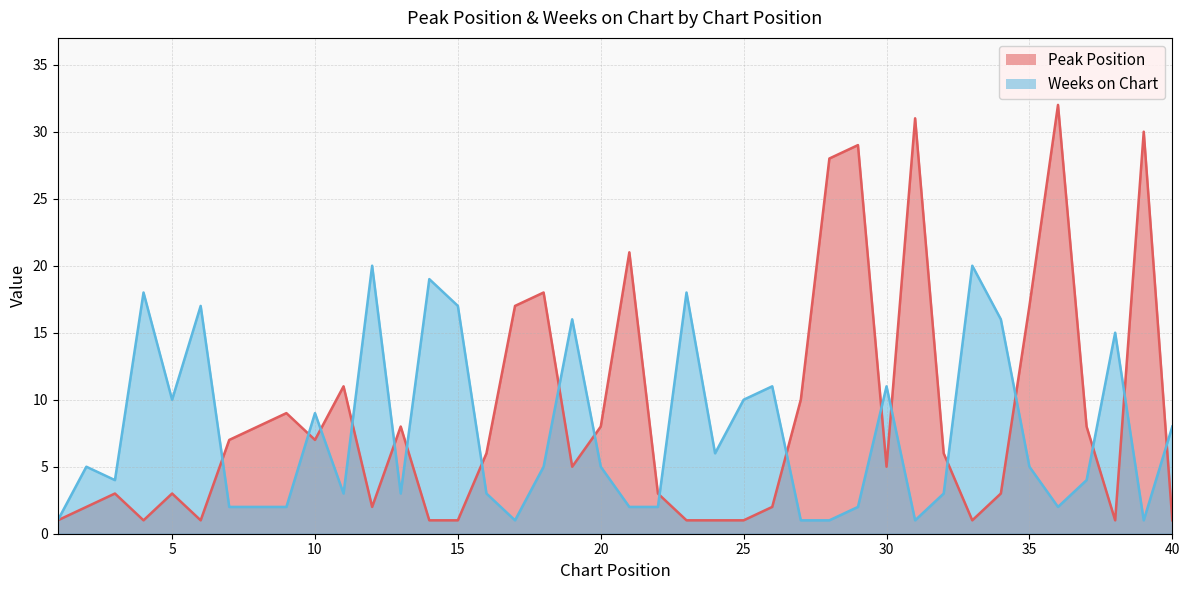

What is the sum of the Peak Position values at 2 and 26?

4